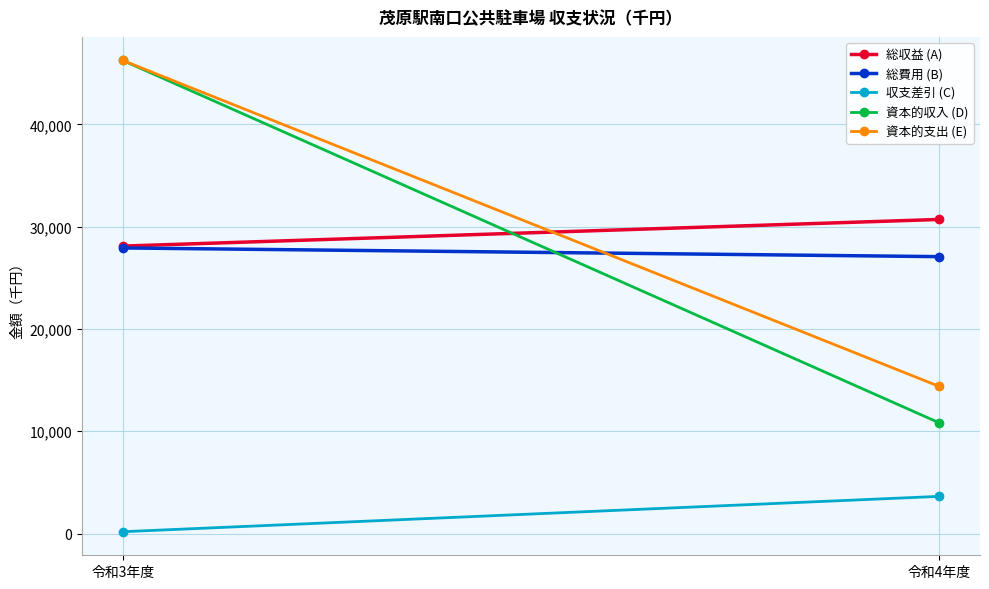

Where is 収支差引 (C) nearest to the value 1907?

令和3年度